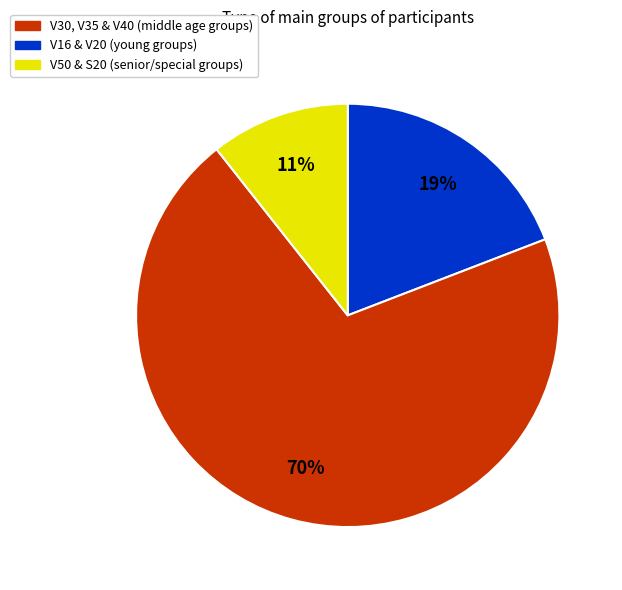

Count the number of slices in the pie.

3